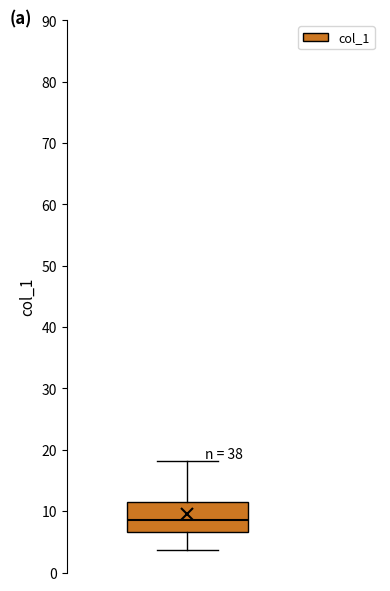

Where is the lower edge of the box on the y-axis? The values are not printed on the chart, so give them approximately, as read against the axis.

7